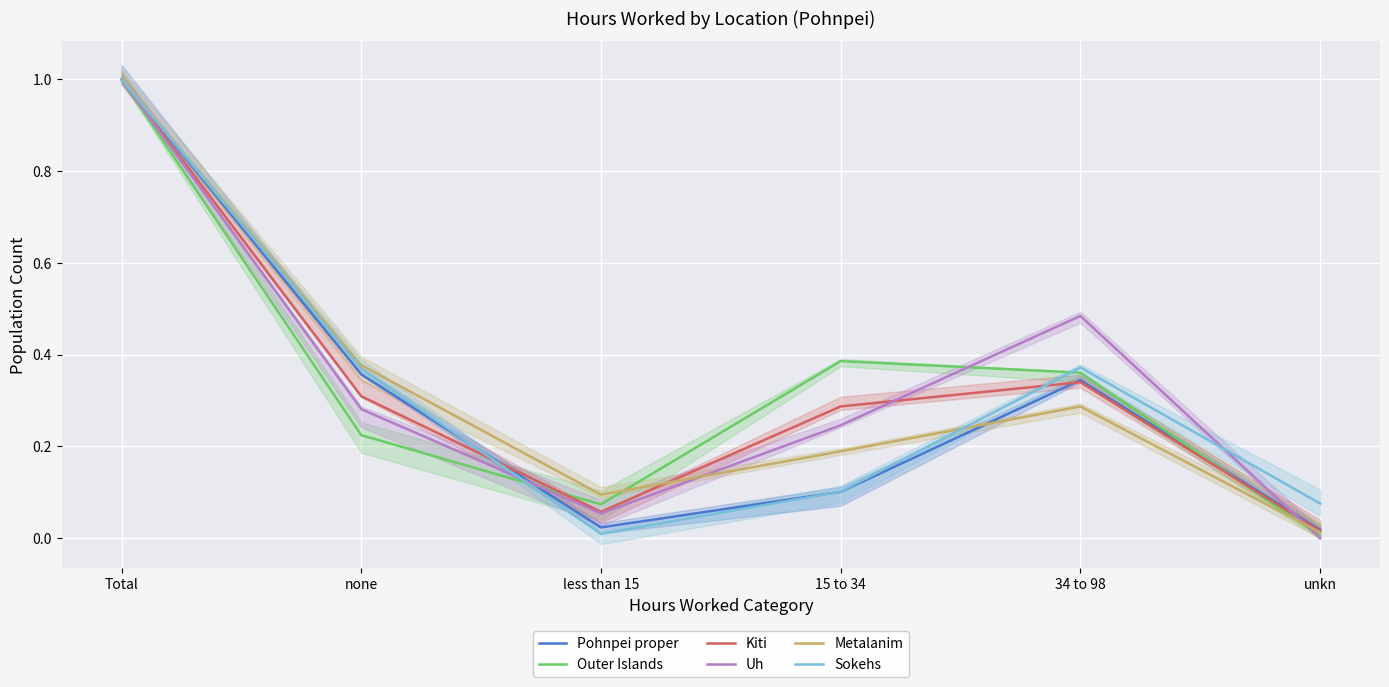

What is the greatest value displayed?

1.0